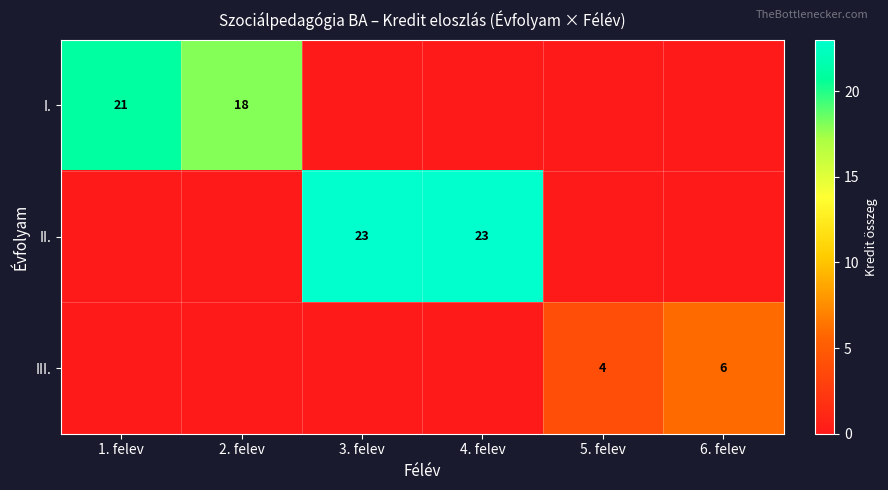

What is the sum of the II. values at 4. felev and 3. felev?

46